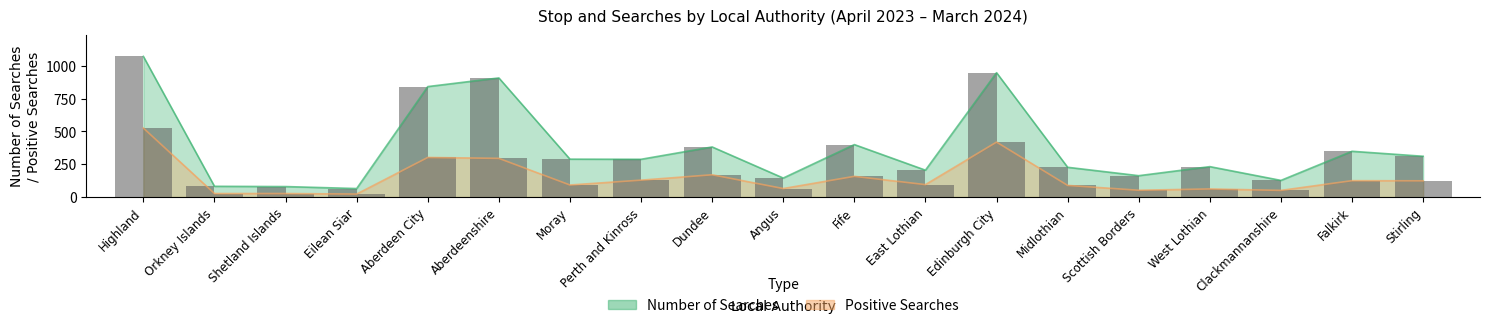

What is the label of the 18th bar from the left?

Falkirk